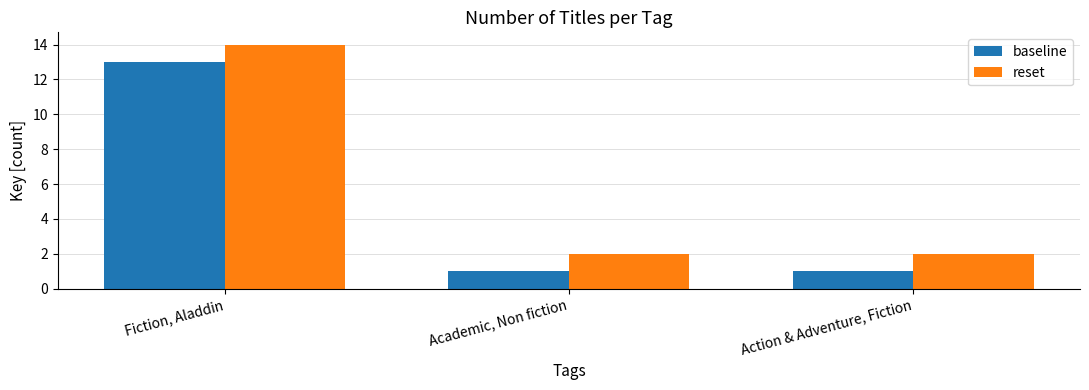

Reading right to left, transcribe all the data shown in this chart.

baseline: Action & Adventure, Fiction=1	Academic, Non fiction=1	Fiction, Aladdin=13
reset: Action & Adventure, Fiction=2	Academic, Non fiction=2	Fiction, Aladdin=14